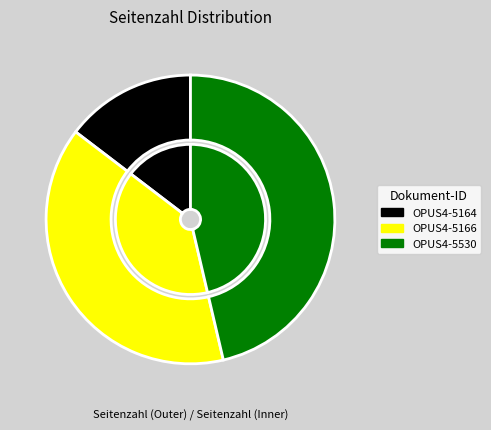

To the nearest percent, what portion does OPUS4-5164 represent?

15%